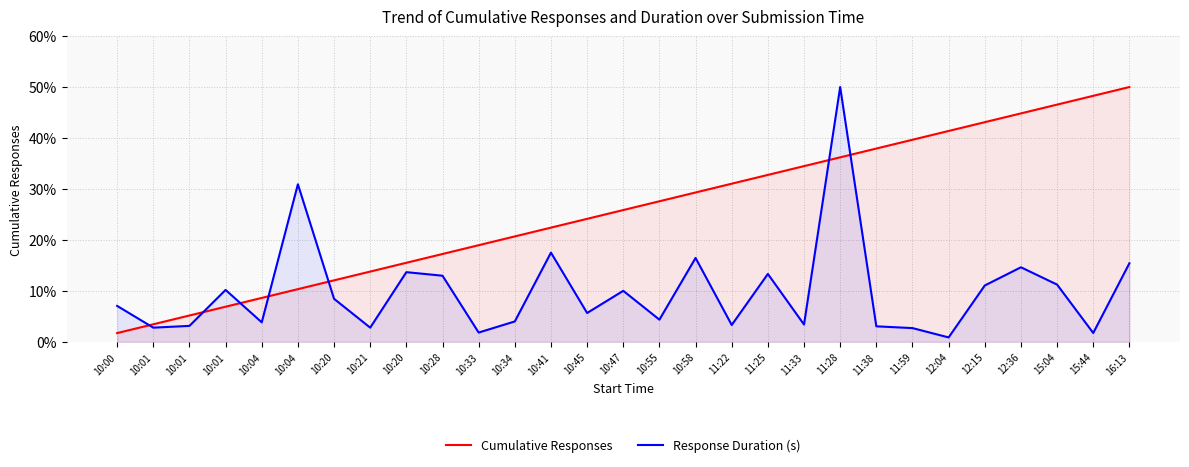

What are all the series names shown in the legend?

Cumulative Responses, Response Duration (s)